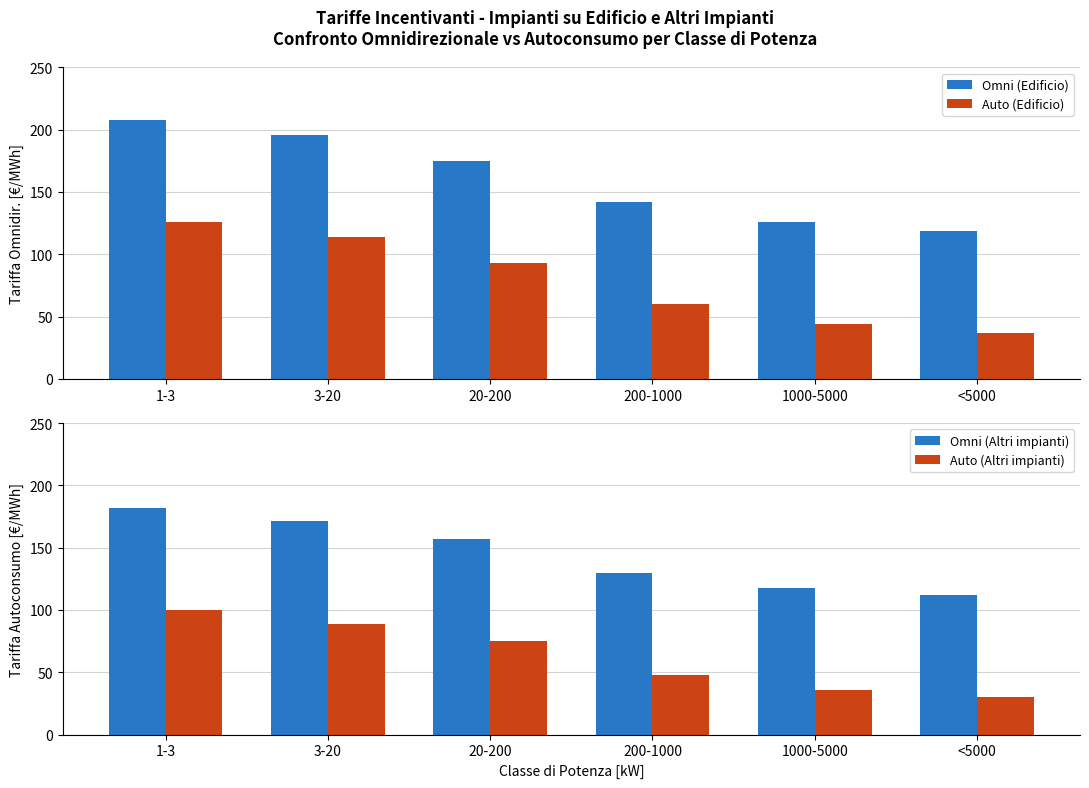

Rank the categories by Auto (Edificio) value from highest to lowest.

1-3, 3-20, 20-200, 200-1000, 1000-5000, <5000